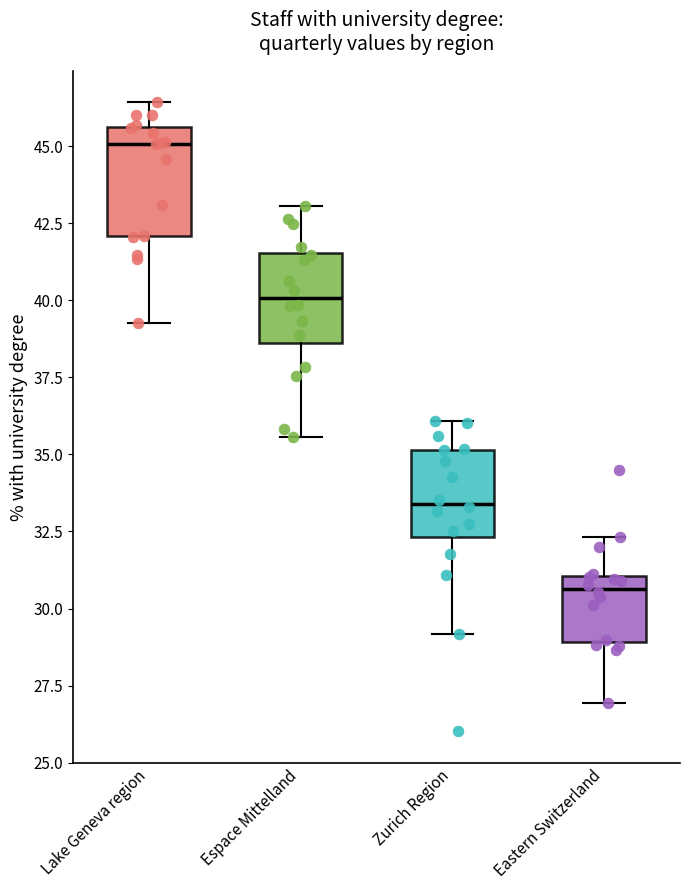

Which box has the highest median line?

Lake Geneva region